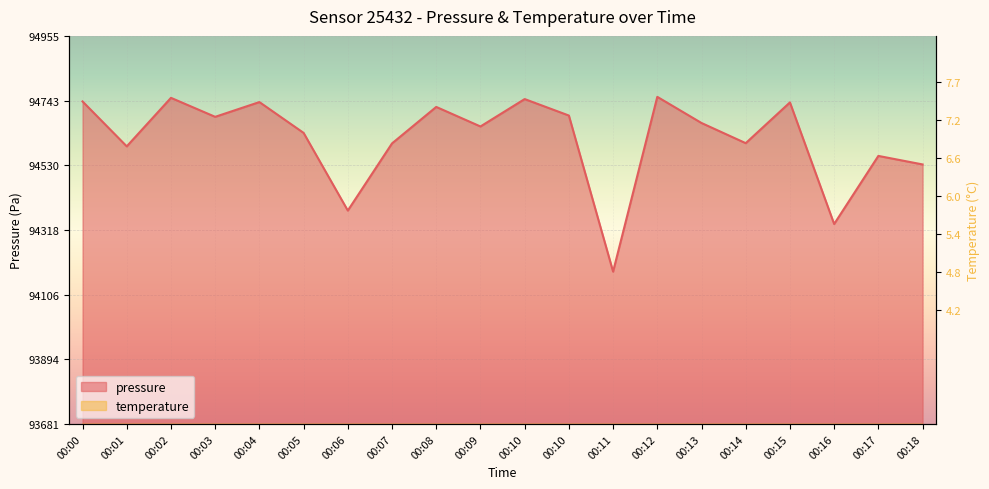

Is it true that temperature equals 82.7 at 00:01?

False